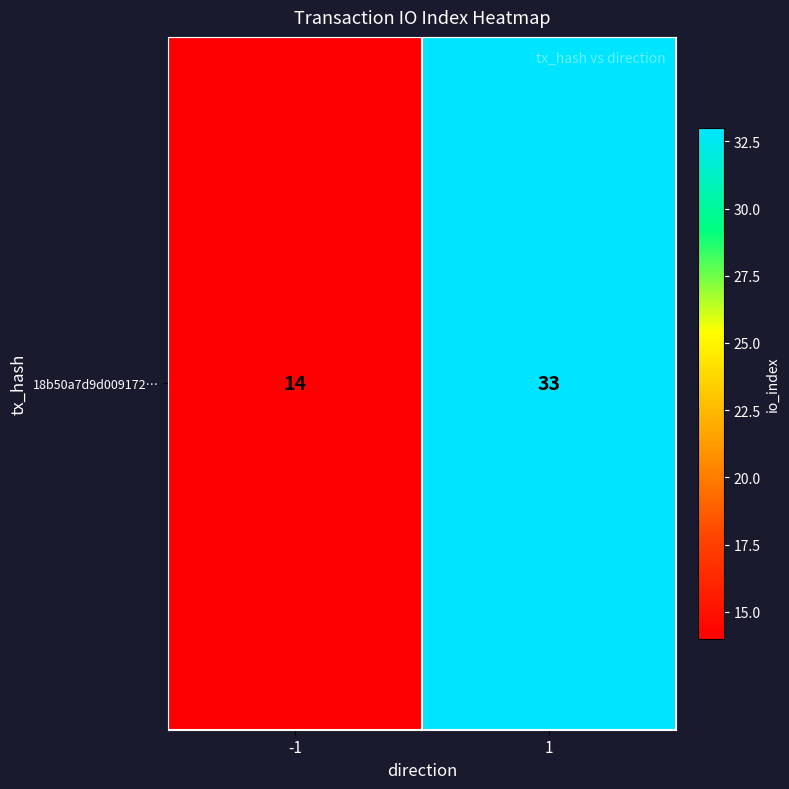

Count the values in the range 14 to 33.

2